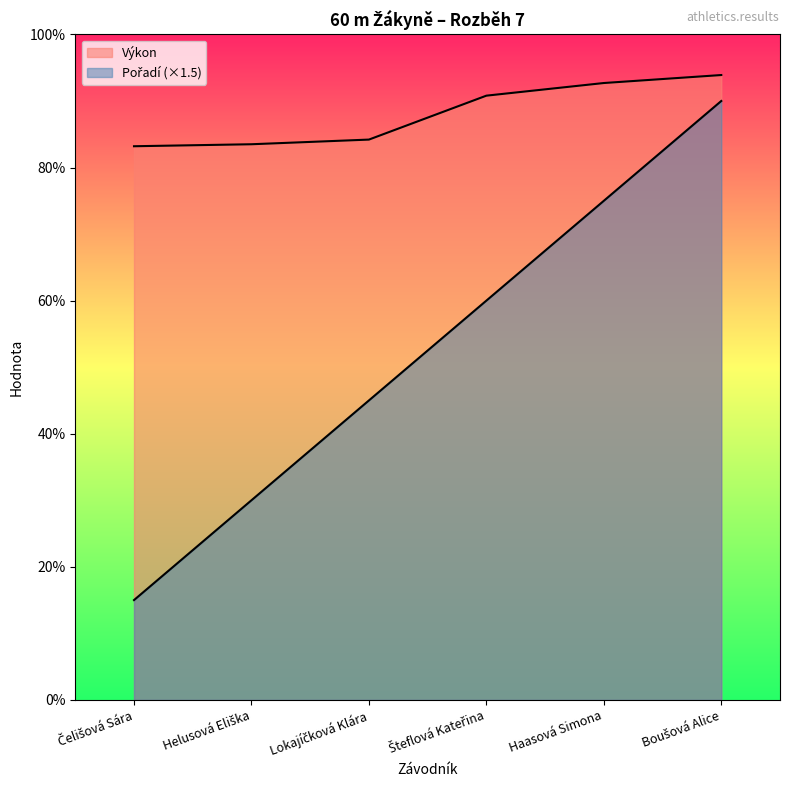

What is the maximum value shown in the chart?

9.4